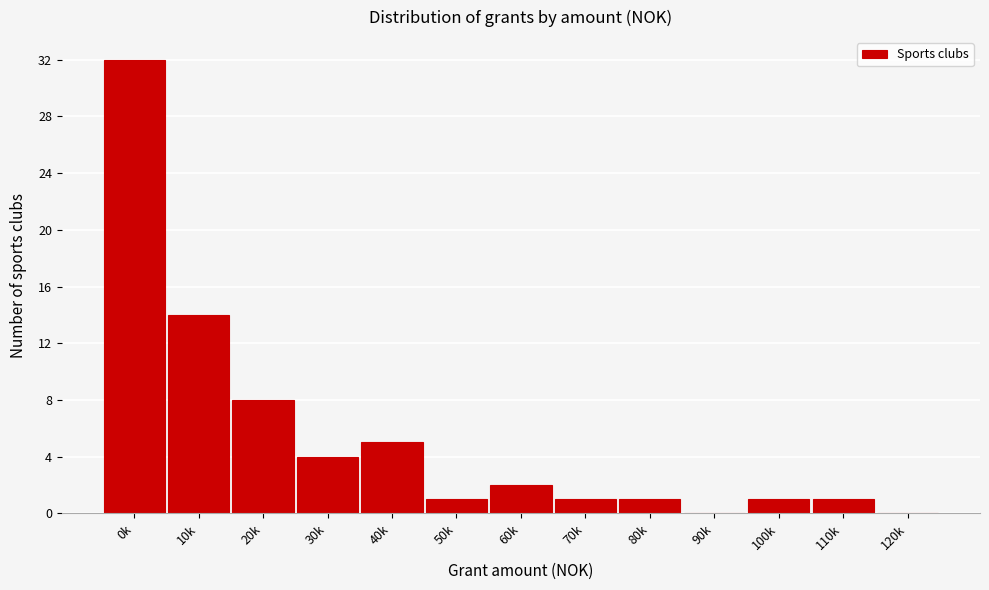

Reading left to right, what are all the values shown in this chart?

0k=32	10k=14	20k=8	30k=4	40k=5	50k=1	60k=2	70k=1	80k=1	90k=0	100k=1	110k=1	120k=0